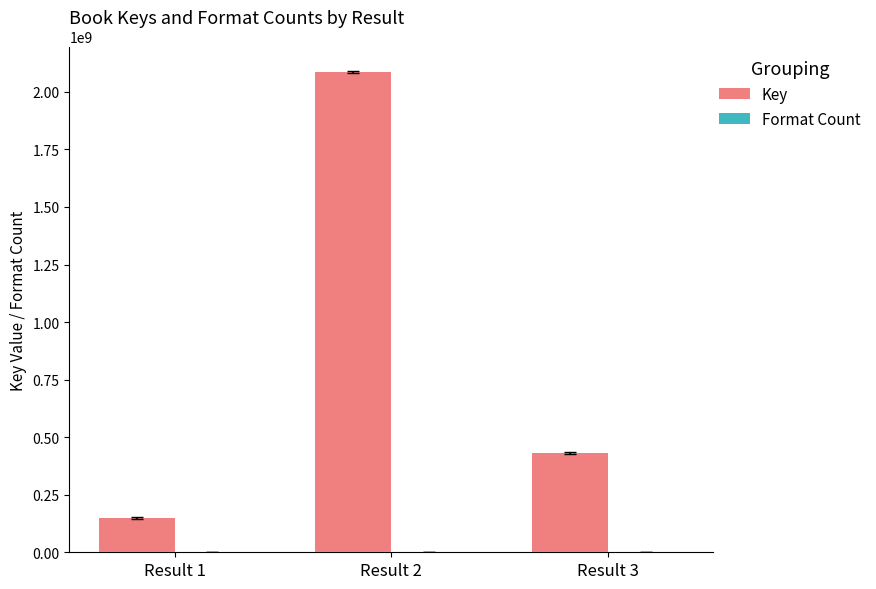

Where is Key nearest to the value 1117586829?

Result 3